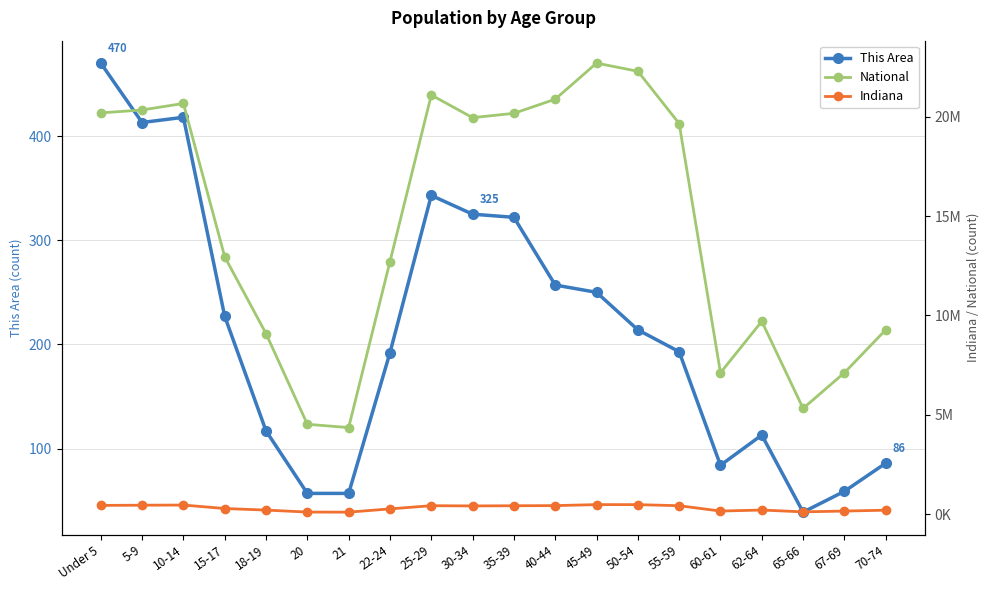

Which category has the highest value in the This Area series?

Under 5